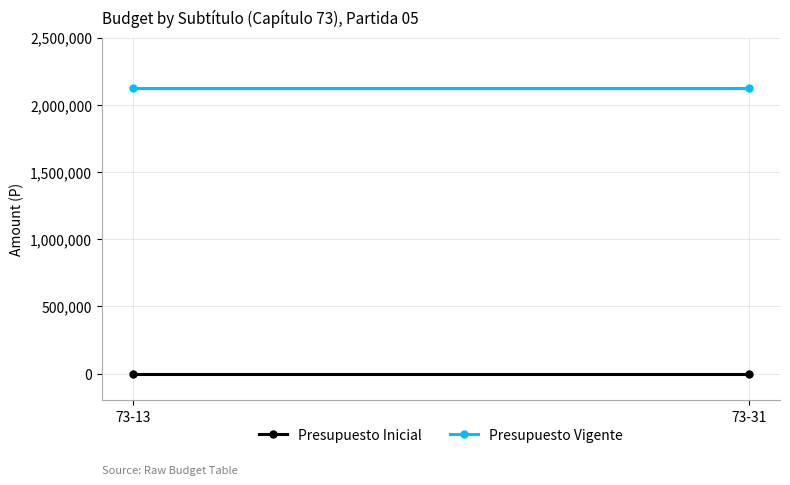

True or false: Presupuesto Vigente has a value of 588313 at 73-31.

False